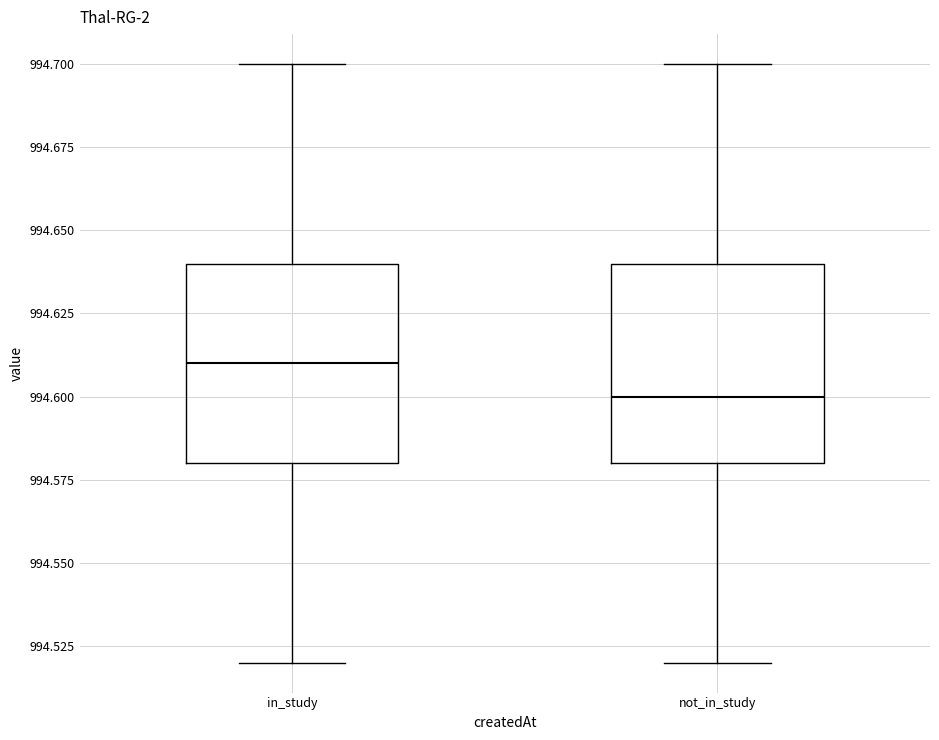

Which box has the highest median line?

in_study